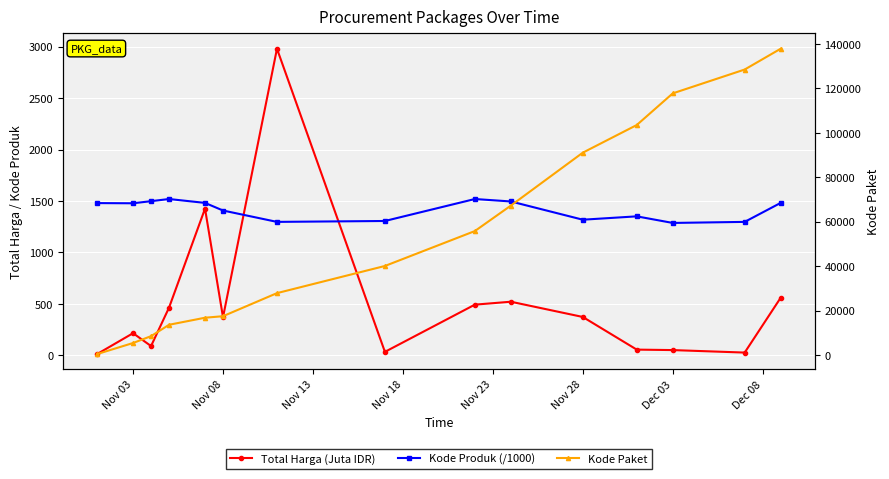

What is the label of the 3rd point from the left?

Nov 13